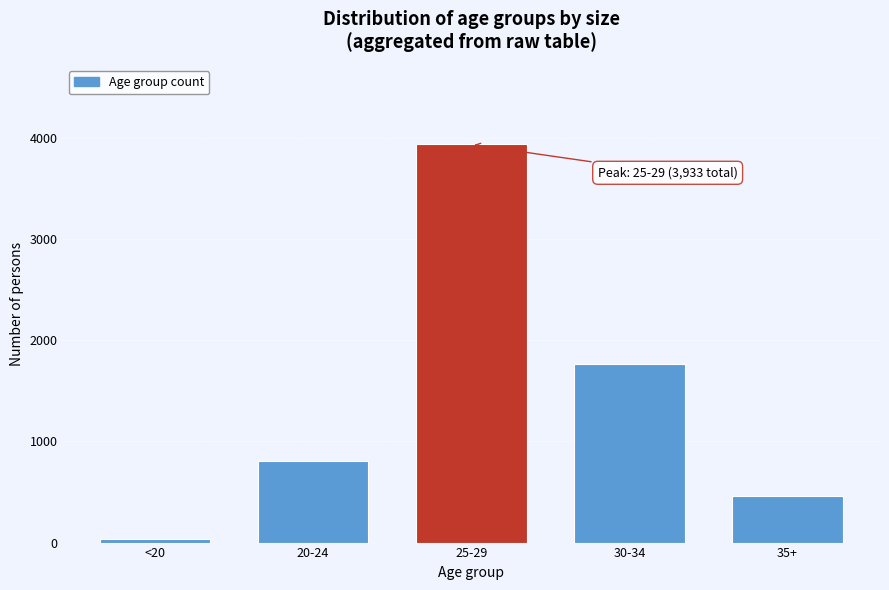

Reading left to right, extract all data points from this chart.

<20=31	20-24=802	25-29=3933	30-34=1769	35+=456